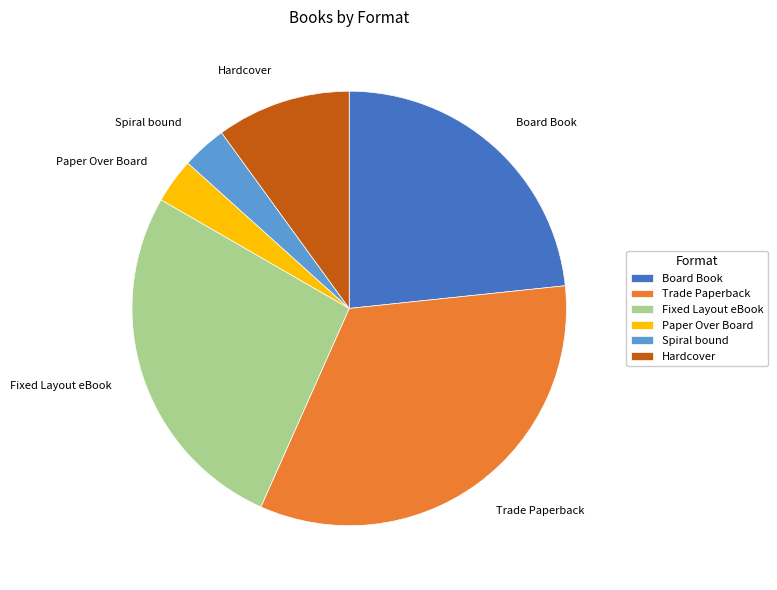

Combined, do Fixed Layout eBook and Paper Over Board account for over 50%?

No